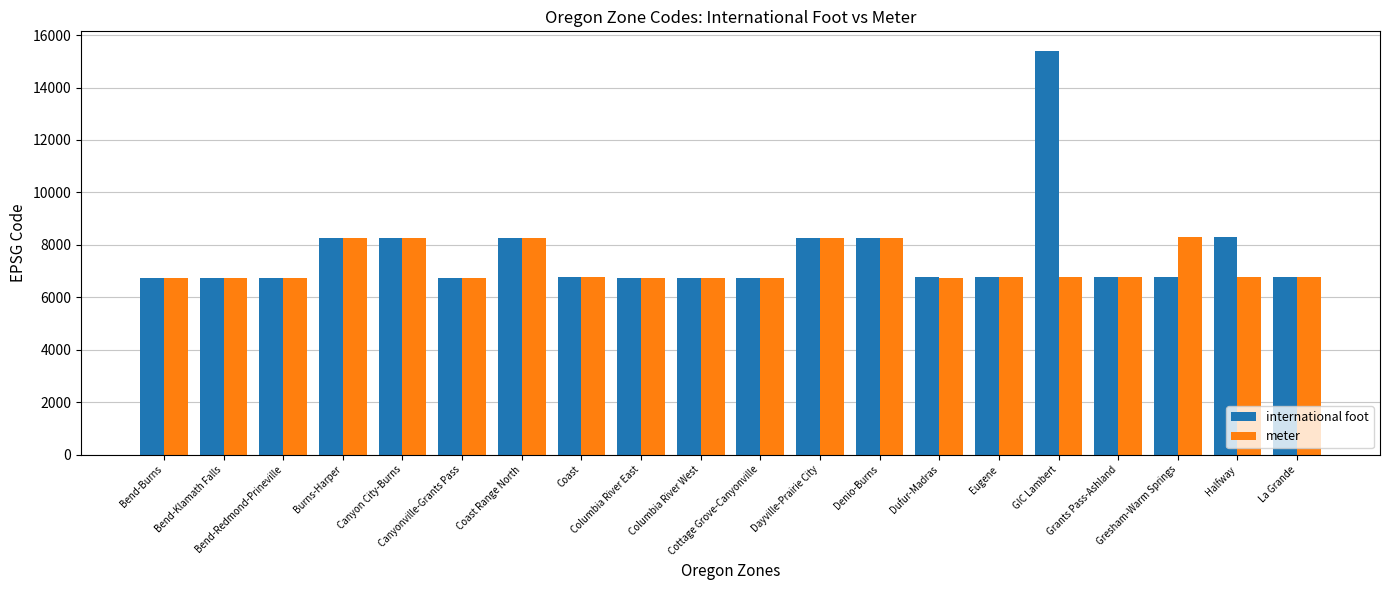

Rank the series by their maximum value, from lowest to highest.

meter, international foot